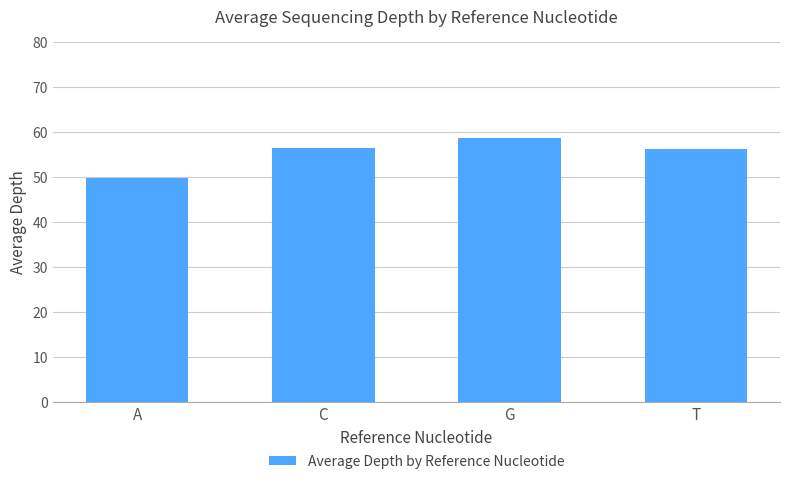

What is the average value?

55.3